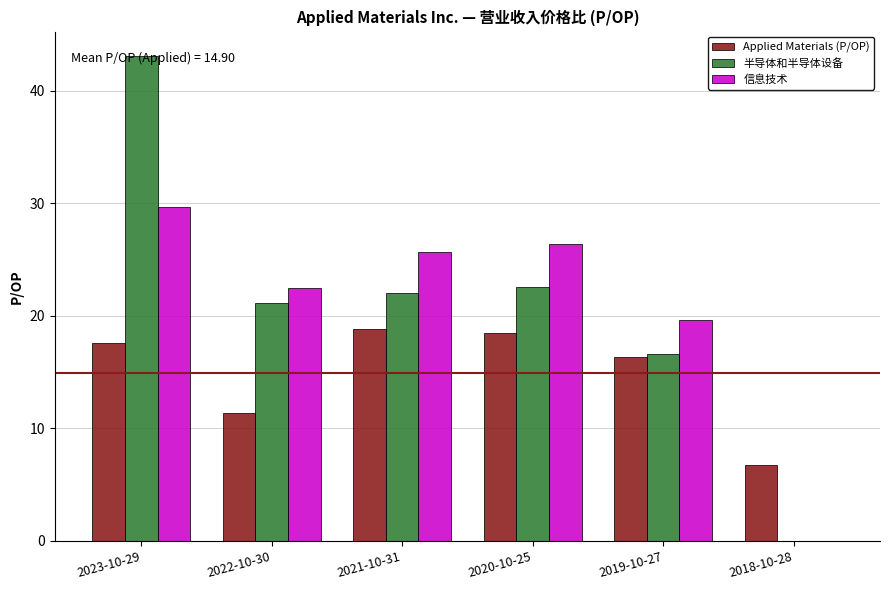

Between 2023-10-29 and 2022-10-30, which series saw the biggest shift?

半导体和半导体设备